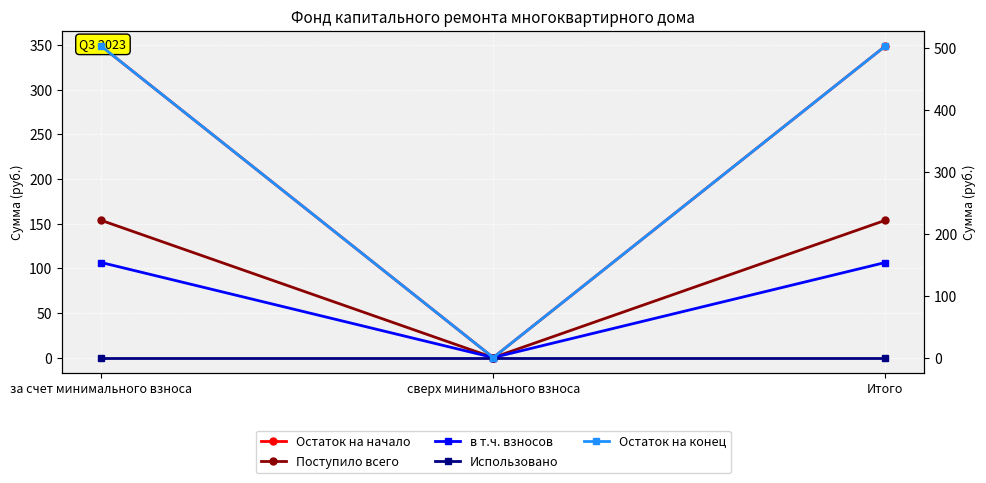

True or false: в т.ч. взносов has a value of 49.5 at сверх минимального взноса.

False